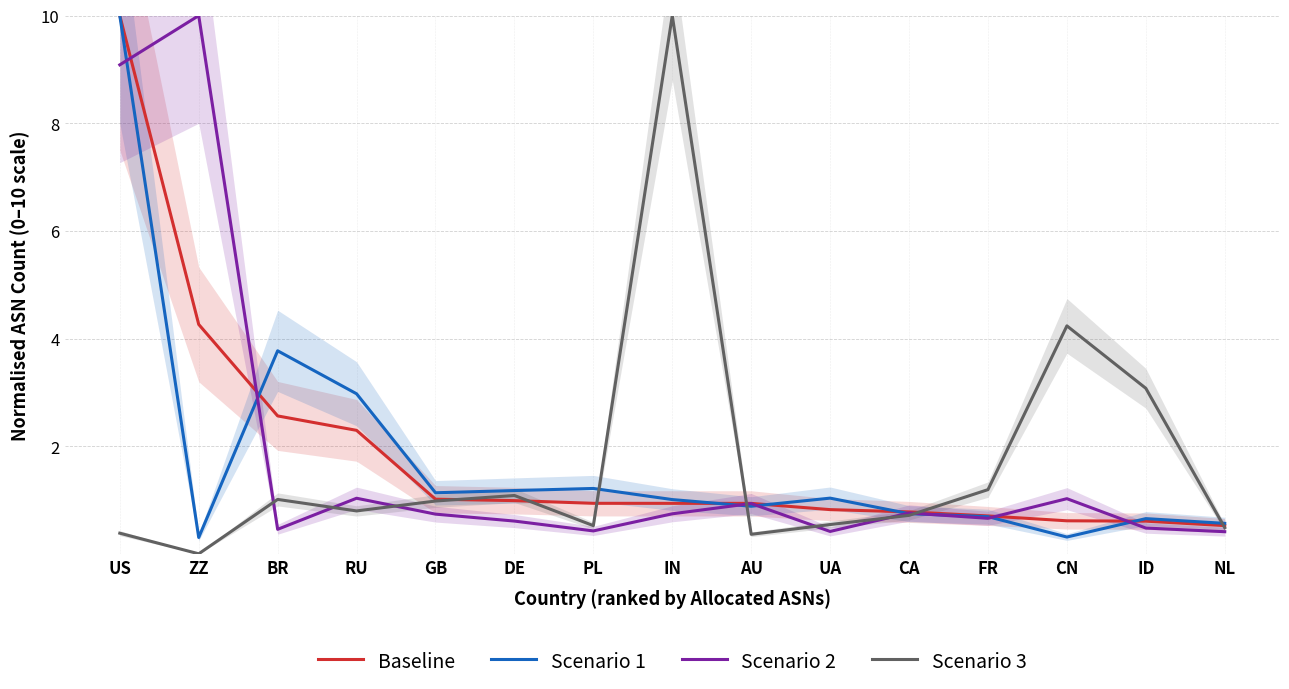

At which category is the sum across all series the highest?

US